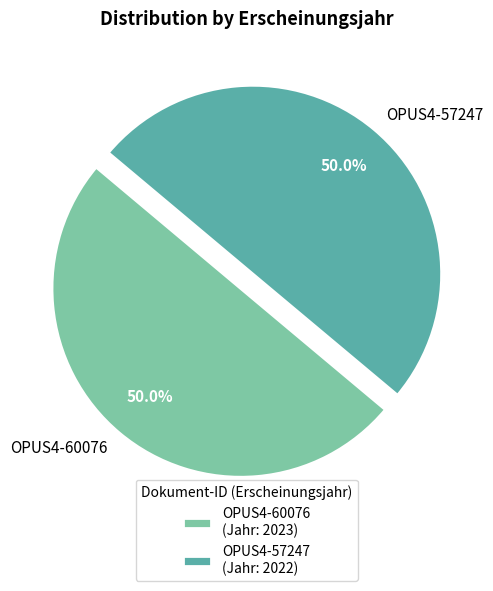

How much of the chart is everything except OPUS4-60076?

50.0%